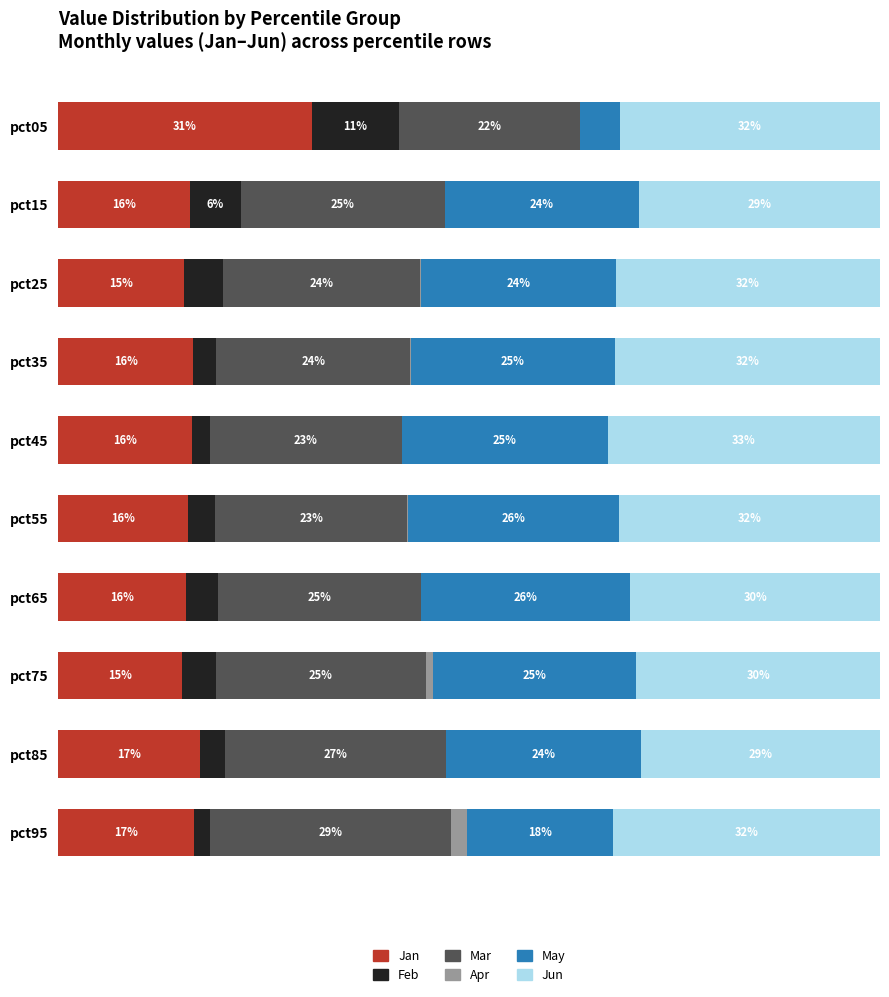

At which label does Jan reach its peak?

pct05